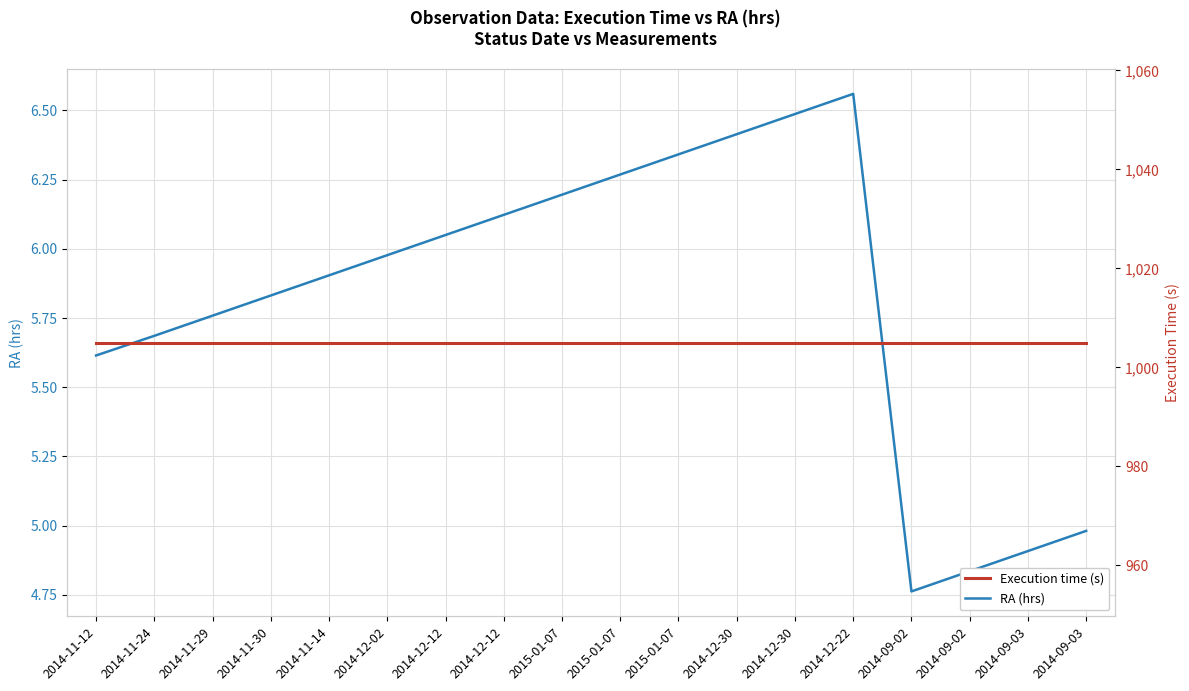

What is the label of the 1st point from the left?

2014-11-12